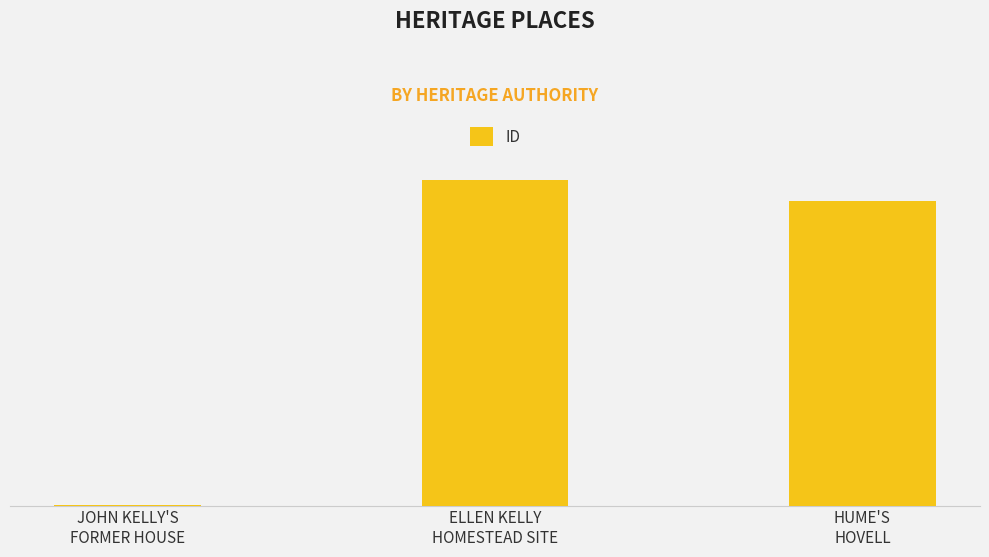

What is the minimum value shown in the chart?

149